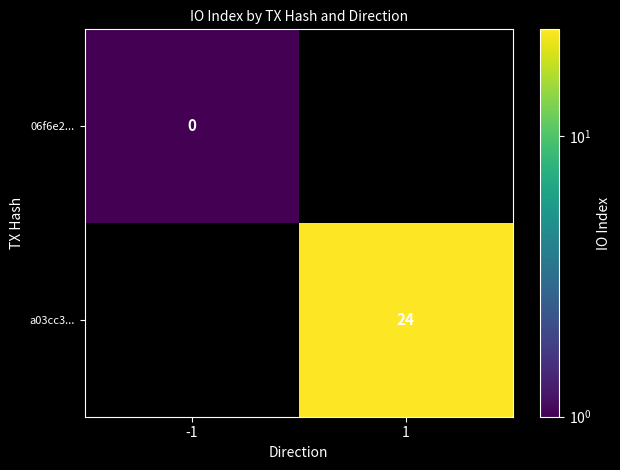

The a03cc3... series shows 24.0 at 1. True or false?

True